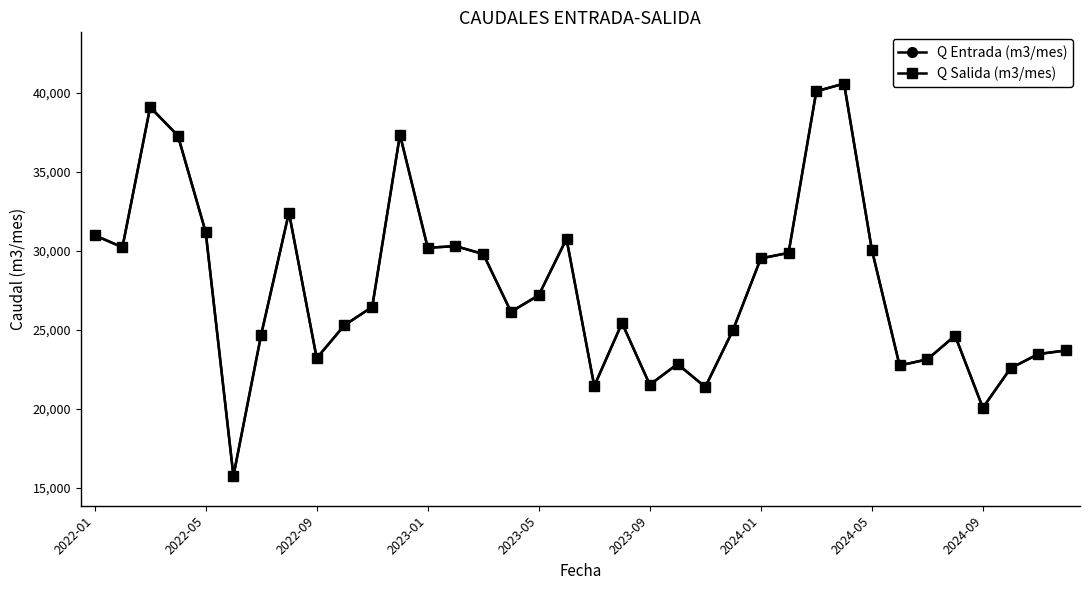

What is the average value of the Q Entrada (m3/mes) series?

27661